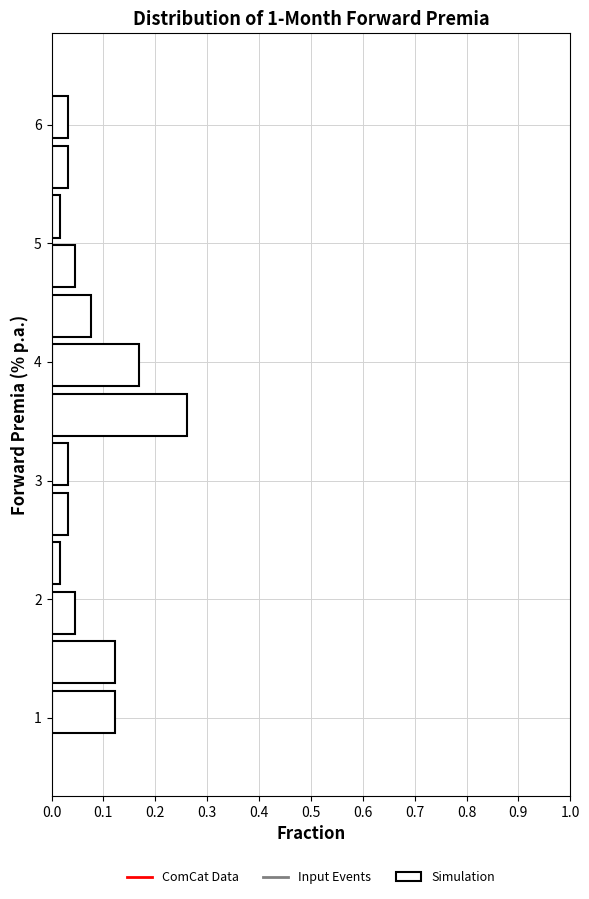

Reading bottom to top, transcribe this chart: for each bar, give the range it covers on the y-axis and its length. Neither the bar edges nor the lengths are printed on the chart, so give them approximately, as read against the axes.

0.8 to 1.3: 0.12
1.3 to 1.7: 0.12
1.7 to 2.1: 0.05
2.1 to 2.5: 0.02
2.5 to 2.9: 0.03
2.9 to 3.3: 0.03
3.3 to 3.8: 0.26
3.8 to 4.2: 0.17
4.2 to 4.6: 0.08
4.6 to 5.0: 0.05
5.0 to 5.4: 0.02
5.4 to 5.9: 0.03
5.9 to 6.3: 0.03